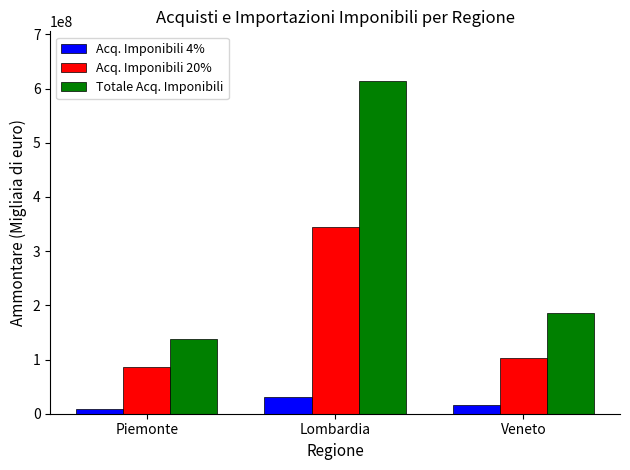

At how many categories does at least one series exceed 21455737?

3